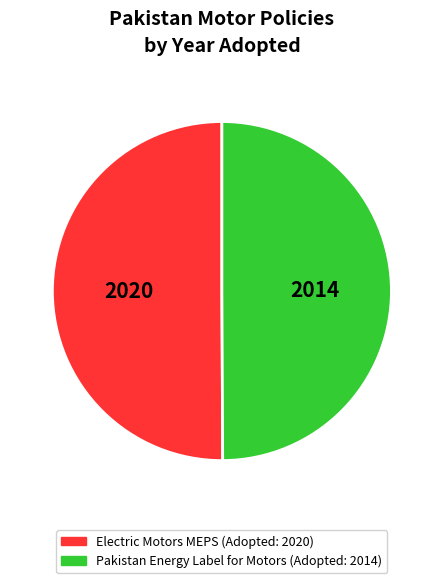

What is the majority slice?

Electric Motors Minimum Energy Performance Standard